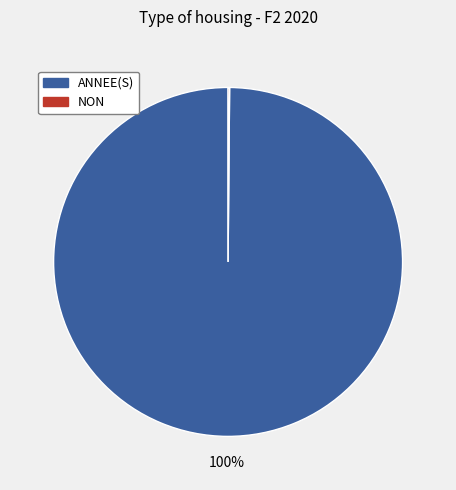

What is the largest slice in the pie chart?

ANNEE(S)